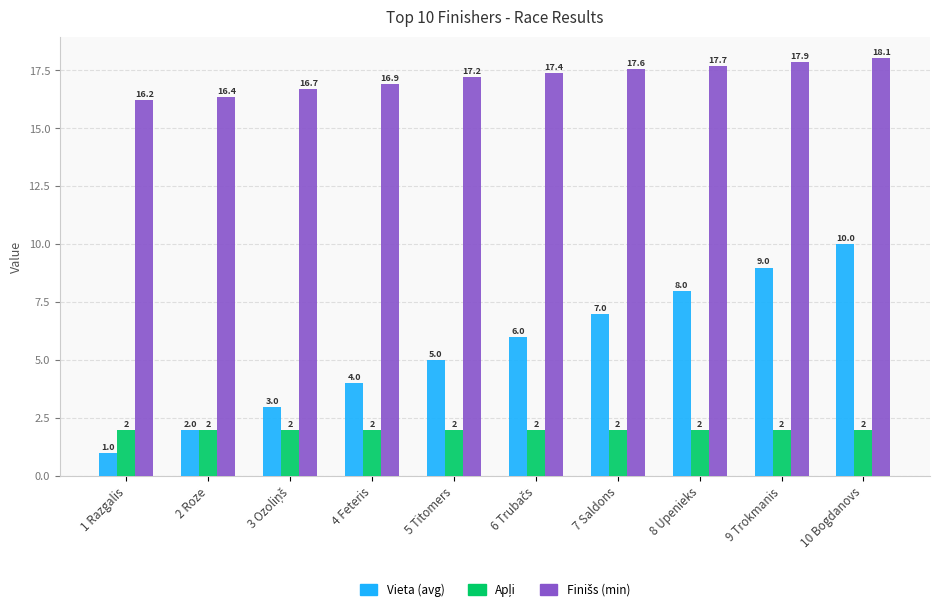

How many Vieta (avg) values are between 3 and 8?

6